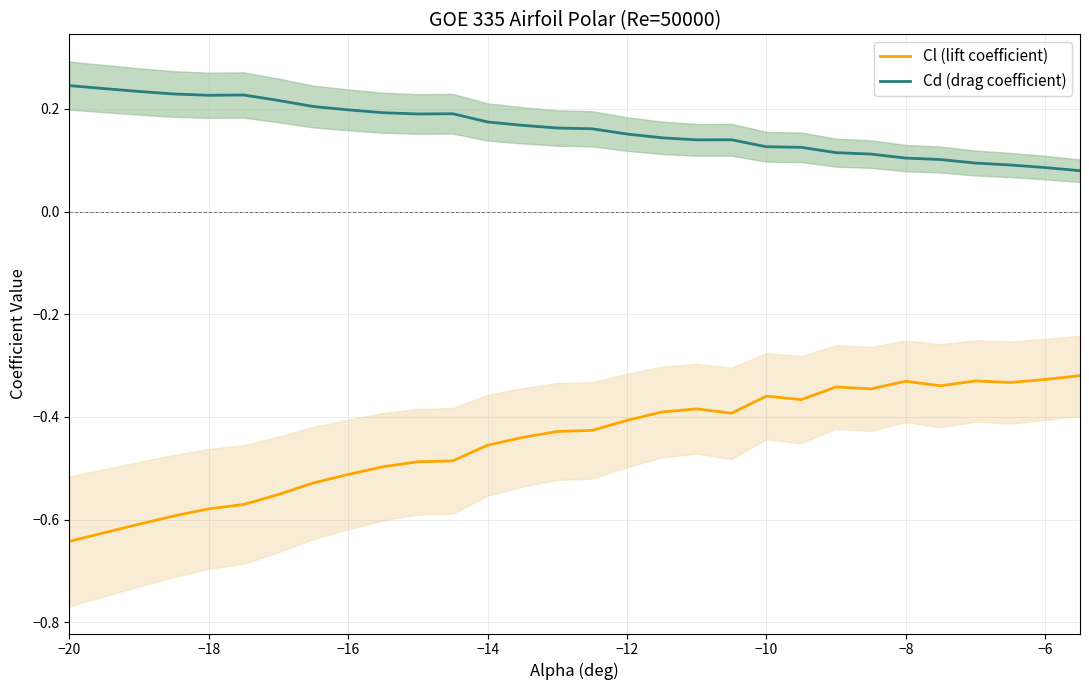

How many series are shown in this chart?

2